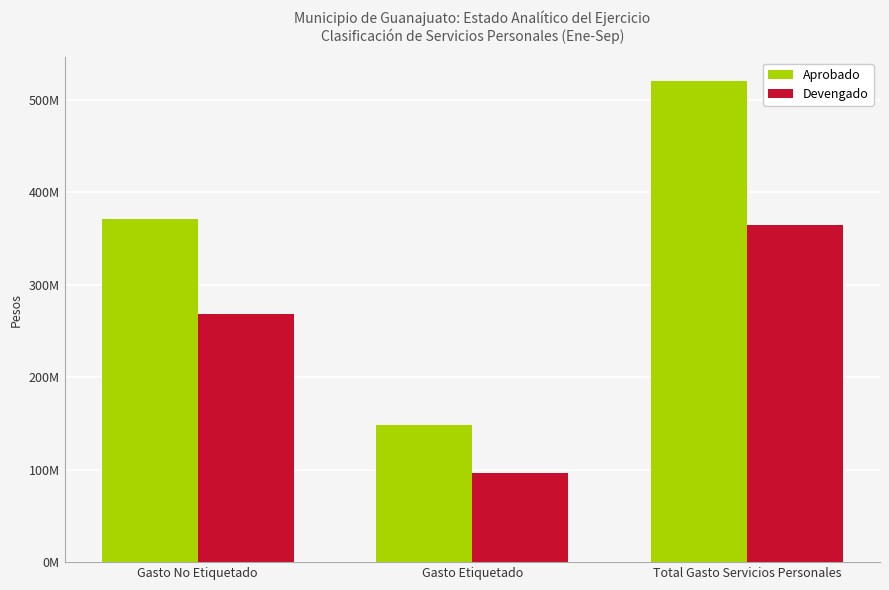

Which category has the highest value across all series?

Total Gasto Servicios Personales